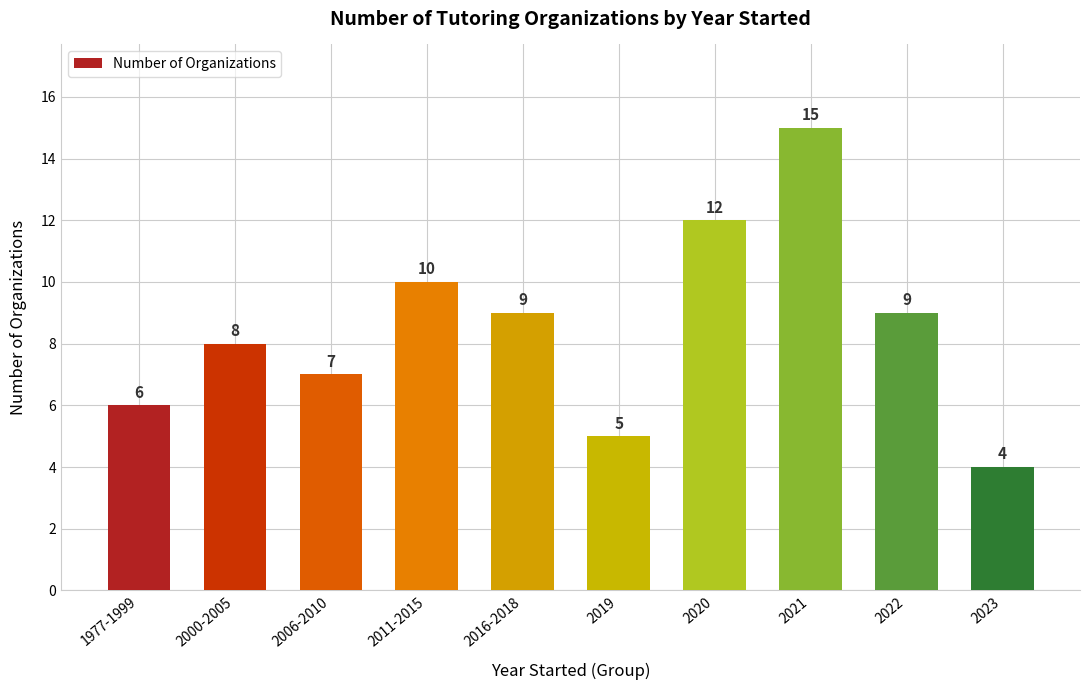

The chart shows a value of 5 at 2011-2015. True or false?

False